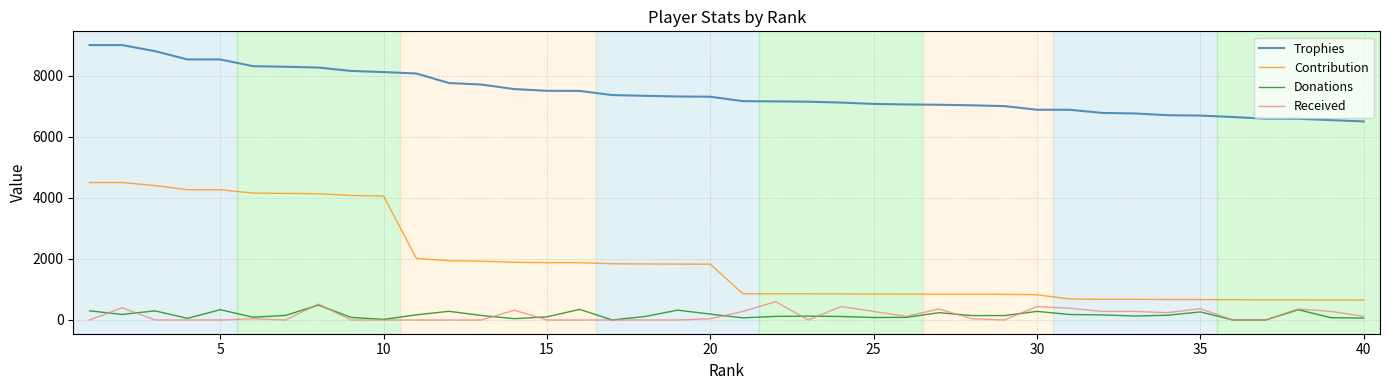

What is the highest value of the Donations series?

487